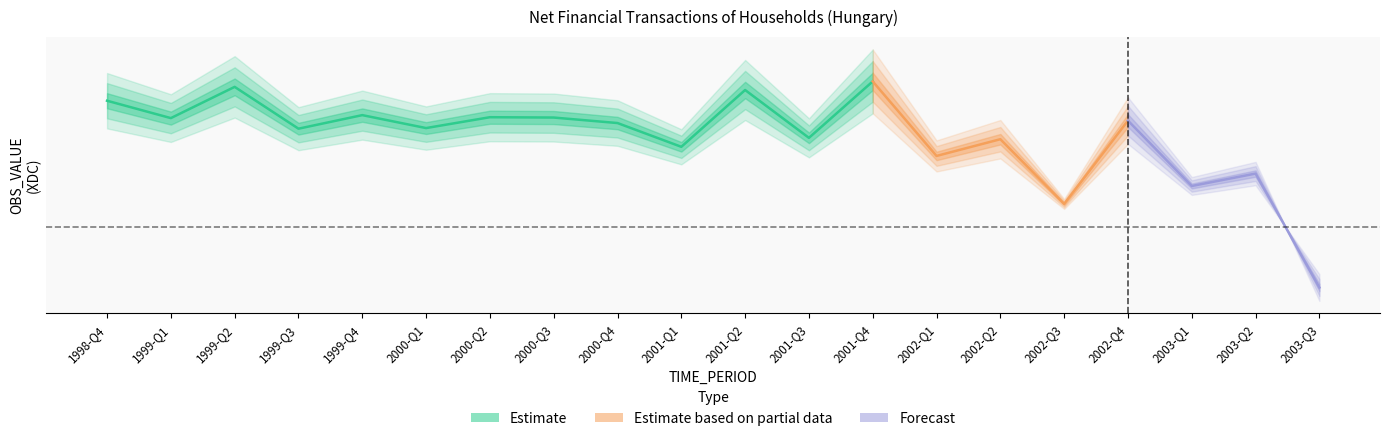

Which category has the lowest value across all series?

2001-Q1